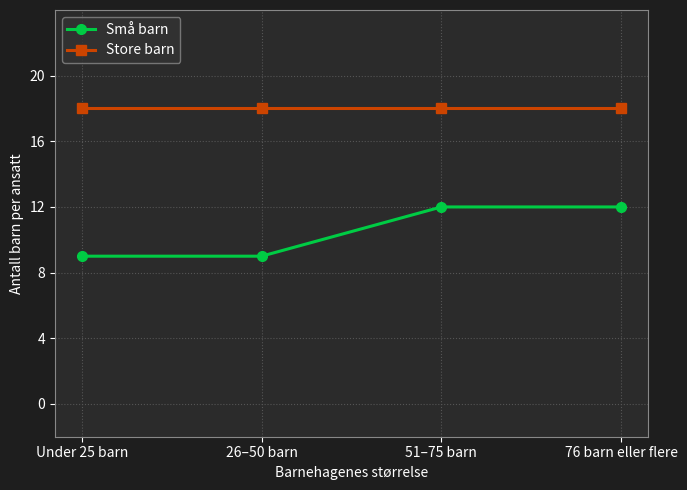

True or false: Store barn and Små barn intersect in this chart.

False